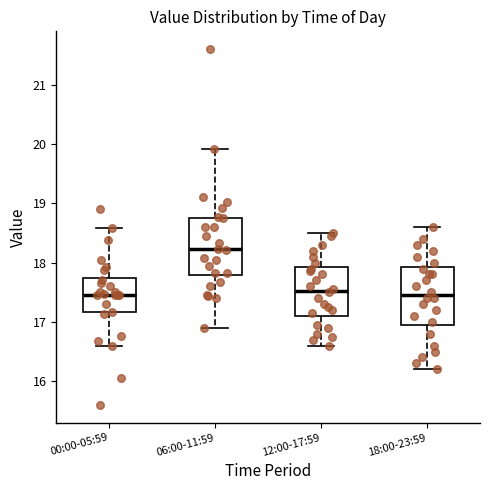

Reading left to right, read every box against the y-axis: the position of its median line, the range the box covers, and the ends of its whiskers. The values are not printed on the chart, so give them approximately, as read against the axis.

00:00-05:59: median 17.5, box 17.2 to 17.7, whiskers 16.6 to 18.6
06:00-11:59: median 18.2, box 17.8 to 18.8, whiskers 16.9 to 19.9
12:00-17:59: median 17.5, box 17.1 to 17.9, whiskers 16.6 to 18.5
18:00-23:59: median 17.5, box 17.0 to 17.9, whiskers 16.2 to 18.6